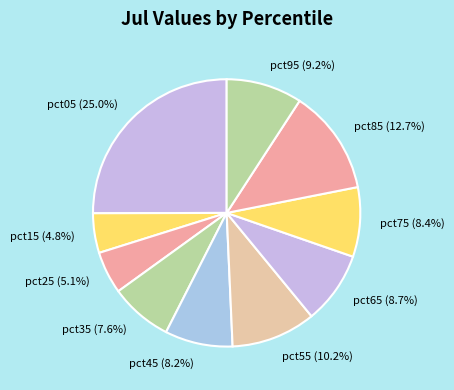

What portion of the pie excludes pct15?

95.2%